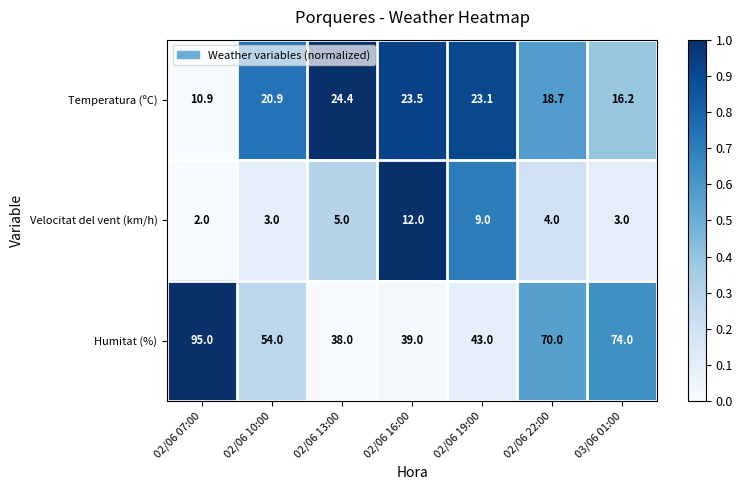

What is the average value of the Velocitat del vent (km/h) series?

5.4